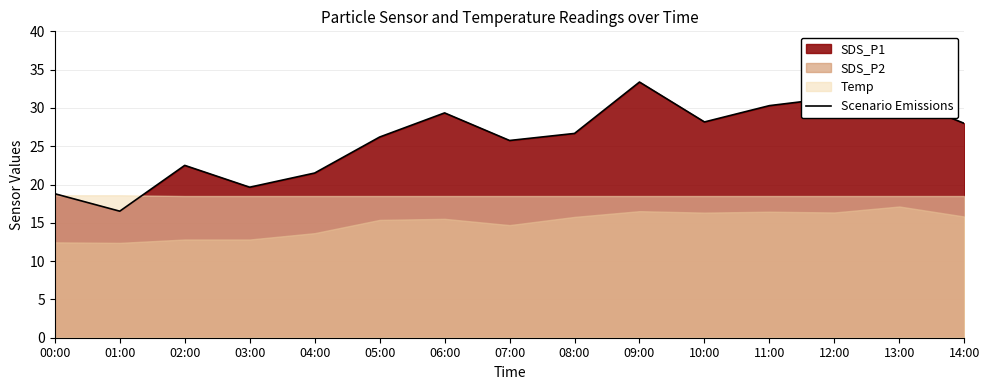

Reading right to left, extract all data points from this chart.

28.0	31.4	31.3	30.3	28.2	33.4	26.7	25.8	29.4	26.2	21.5	19.6	22.5	16.5	18.8